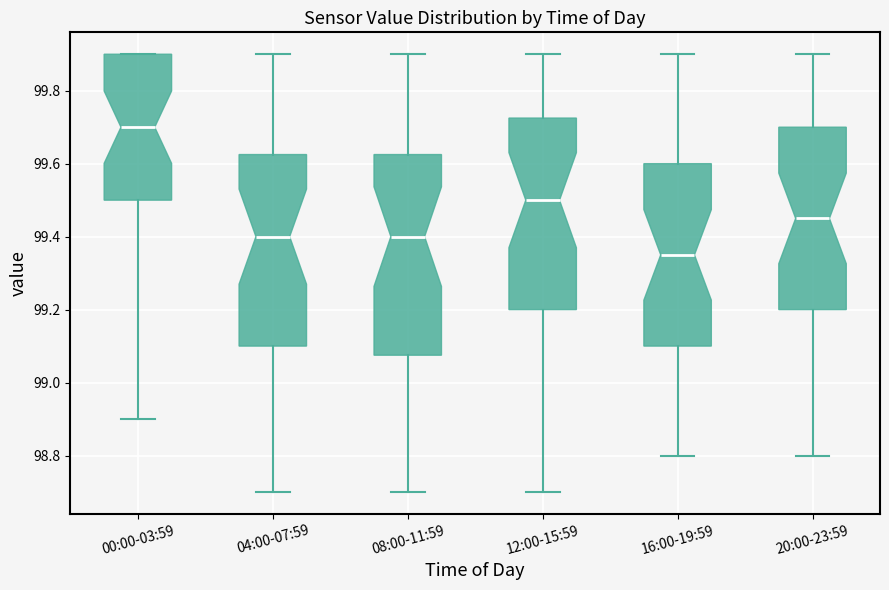

Which box is the tallest, from its lower edge to its upper edge?

08:00-11:59